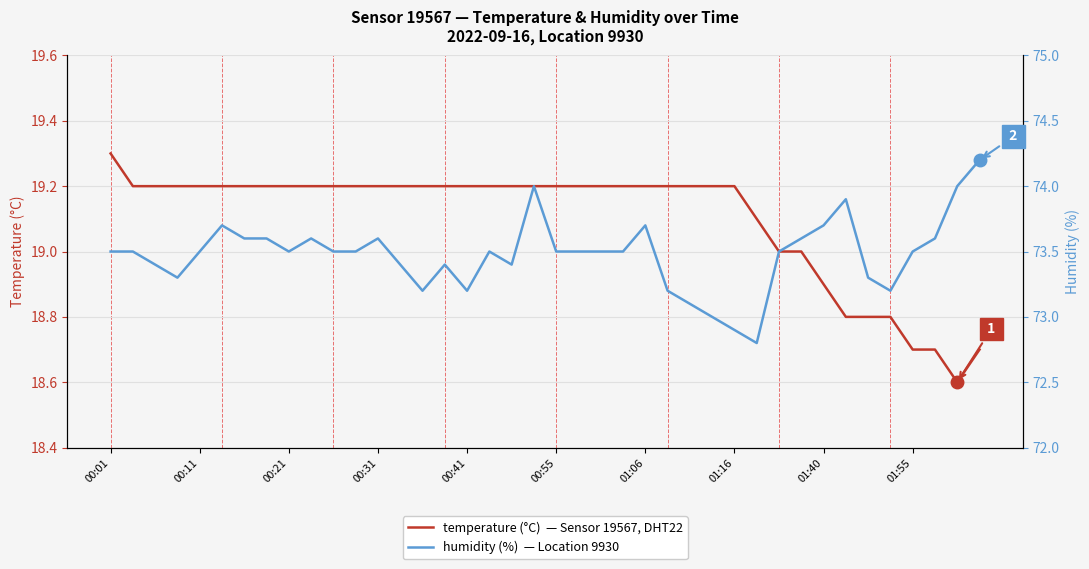

Rank the series at 29 from highest to lowest value.

humidity, temperature